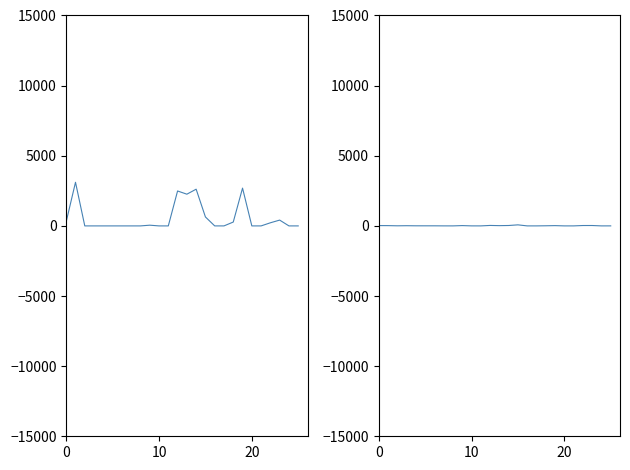

At which label is travel_time closest to 1554?

13